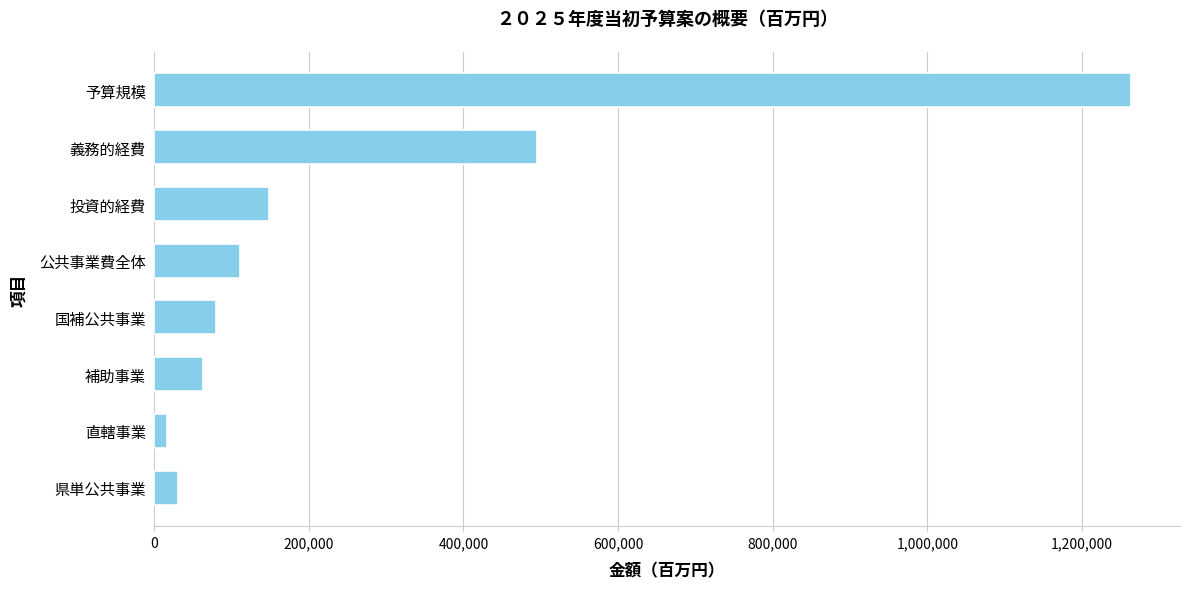

How many series are shown in this chart?

1